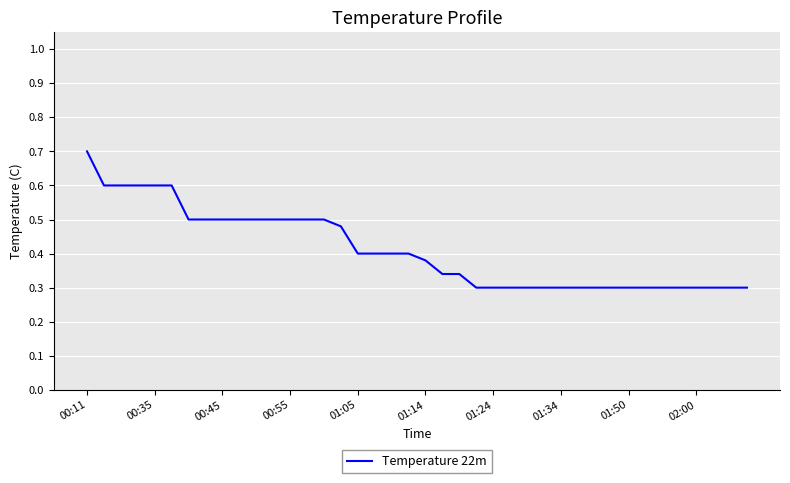

What is the greatest value displayed?

0.7